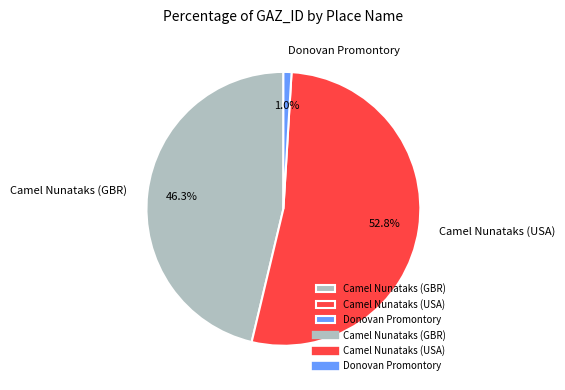

Which has a higher value, Camel Nunataks (USA) or Camel Nunataks (GBR)?

Camel Nunataks (USA)